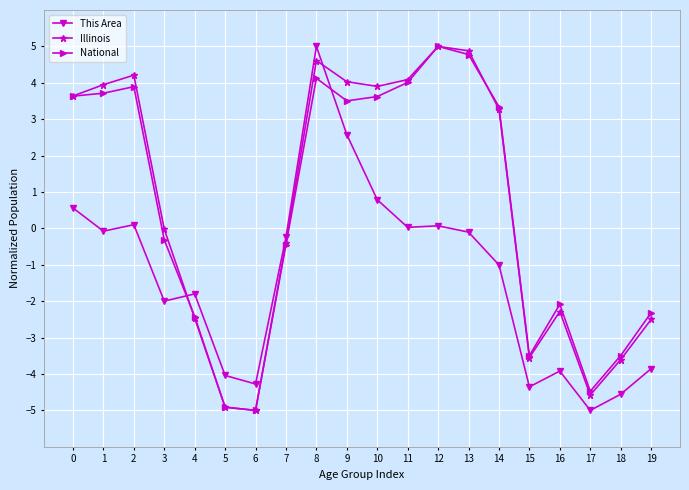

Does the chart have visible grid lines?

Yes